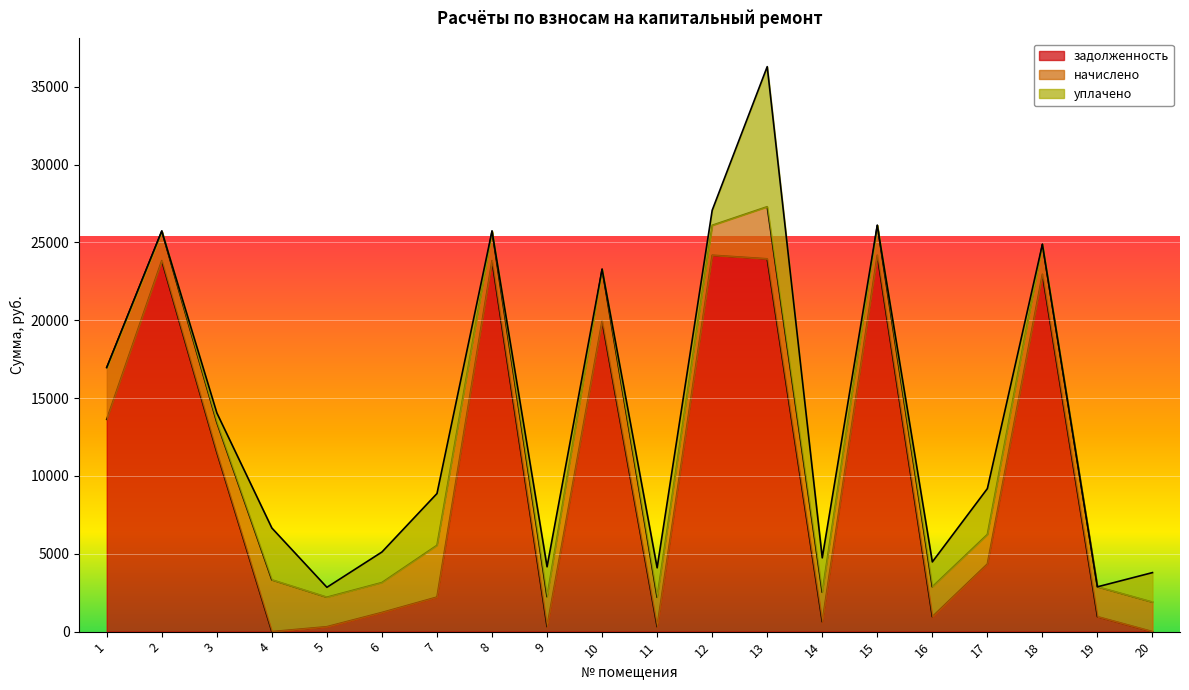

What are all the series names shown in the legend?

задолженность, начислено, уплачено